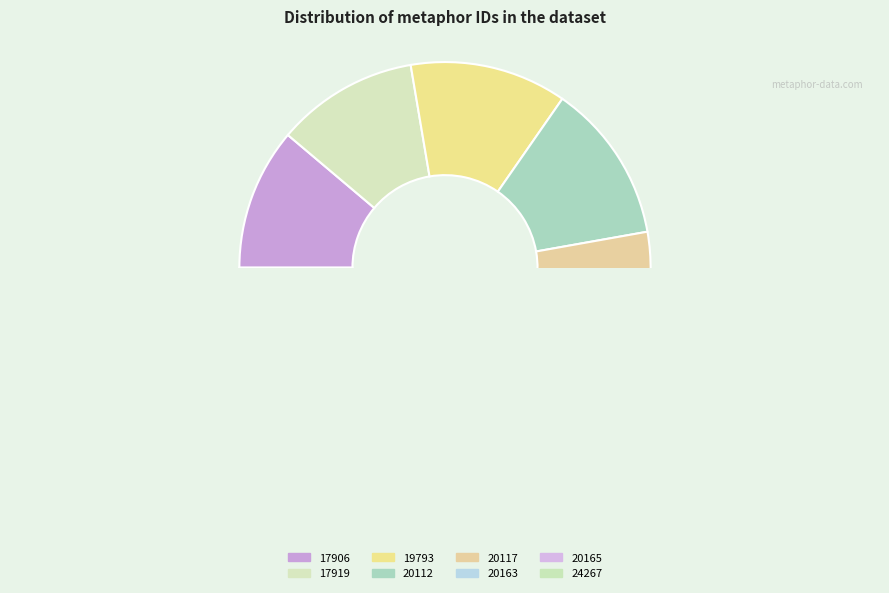

What is the change in value from 17919 to 20117?

+2198